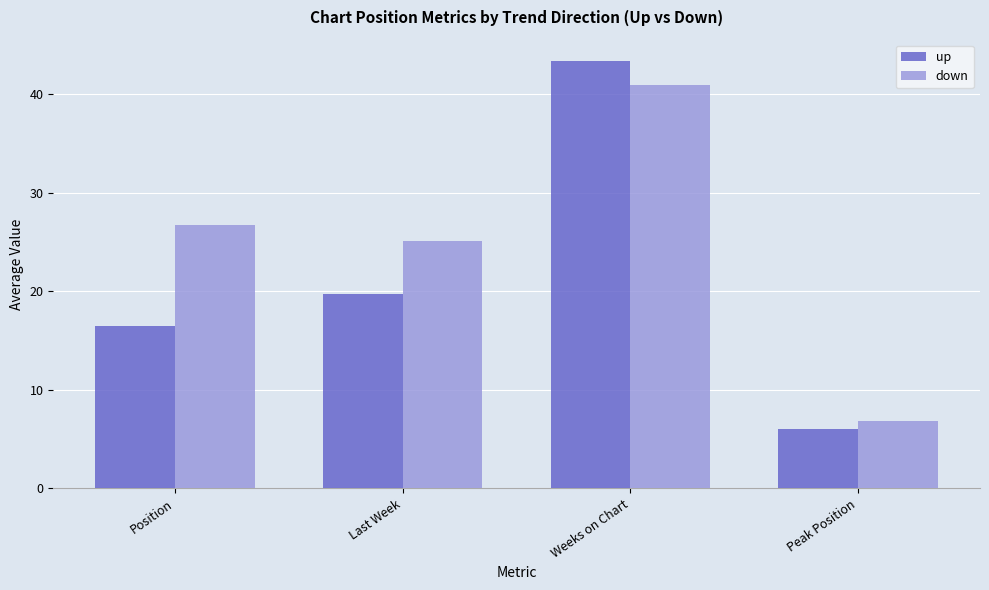

At which label does up first exceed 19?

Last Week